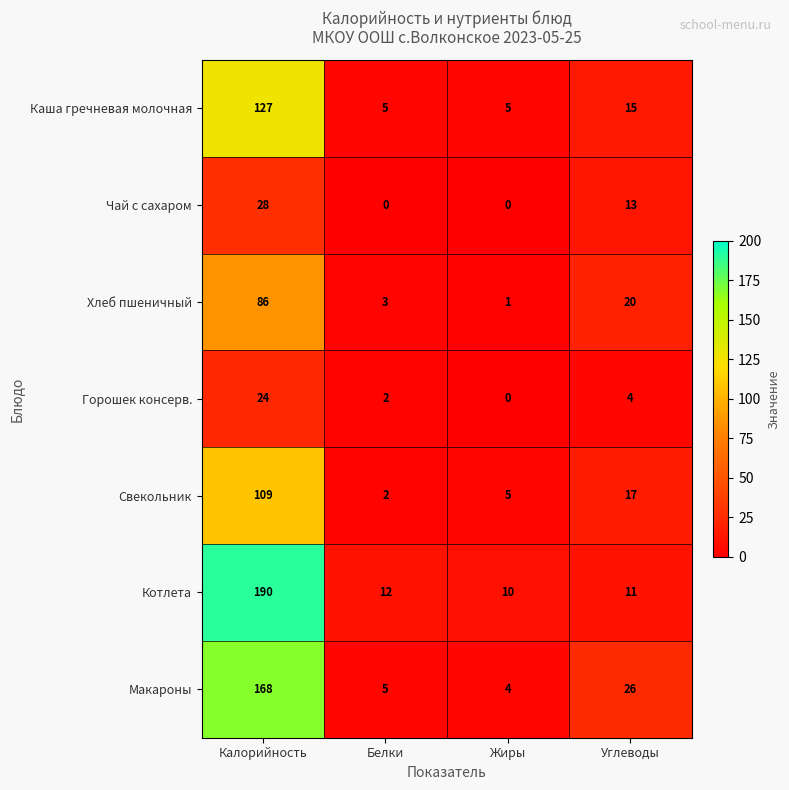

The value of Макароны at Углеводы is 26. True or false?

True